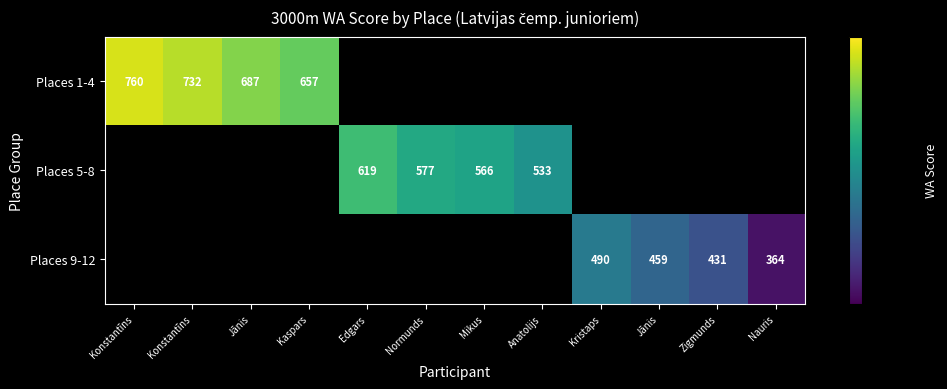

The Places 5-8 series shows 577.0 at Normunds. True or false?

True